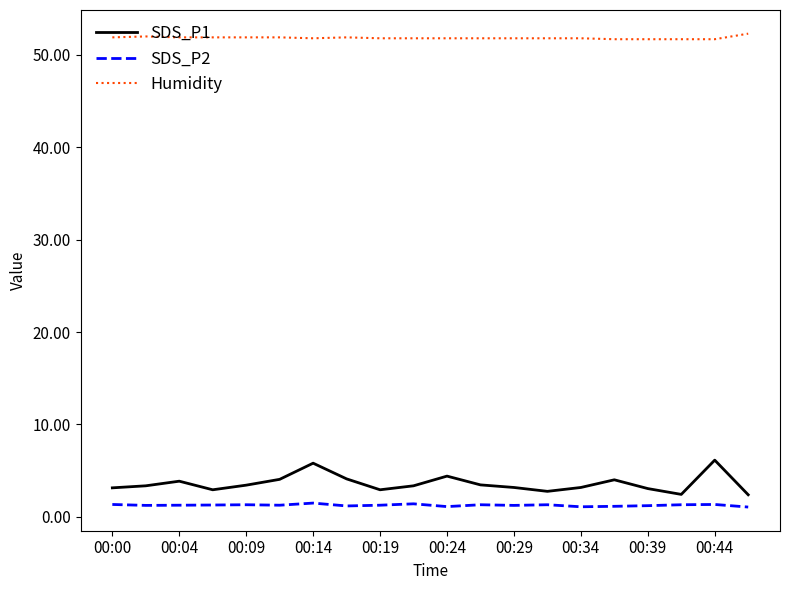

Which series has the widest spread of values?

SDS_P1